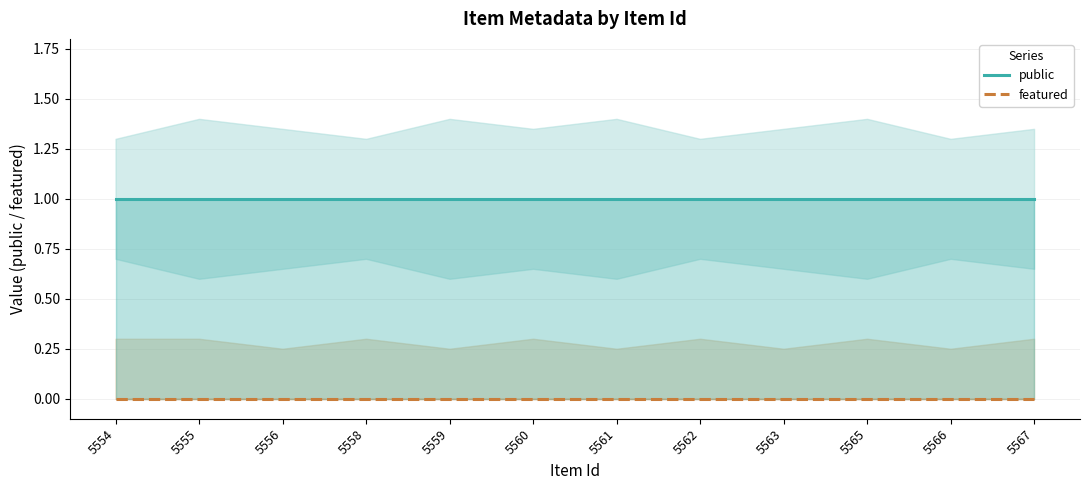

True or false: featured has more than 2 points higher than both neighbors.

False